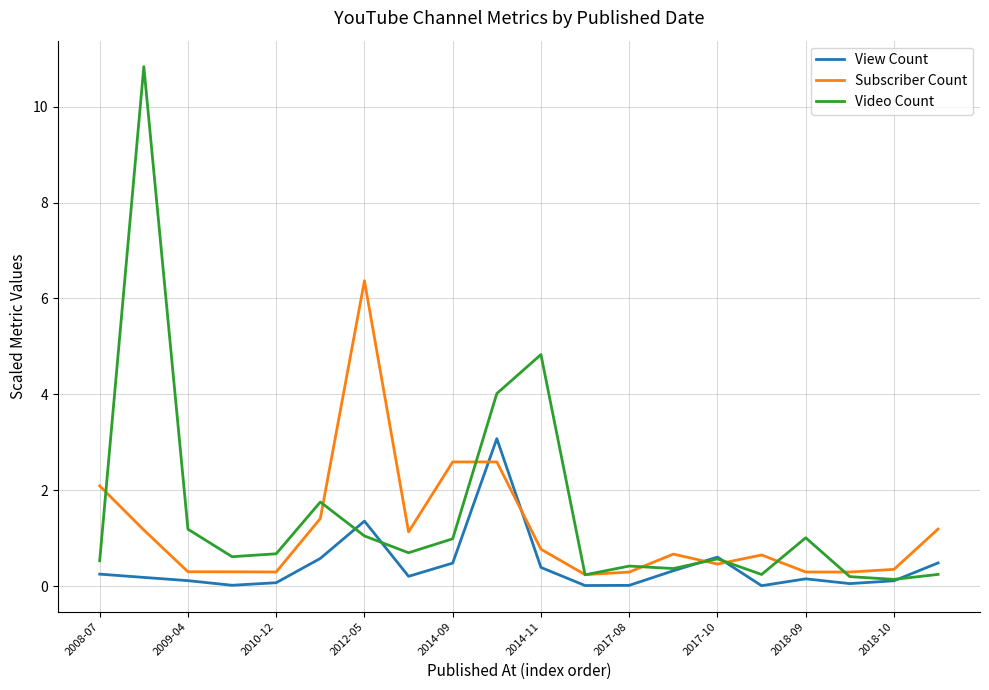

True or false: View Count has more than 1 points higher than both neighbors.

True